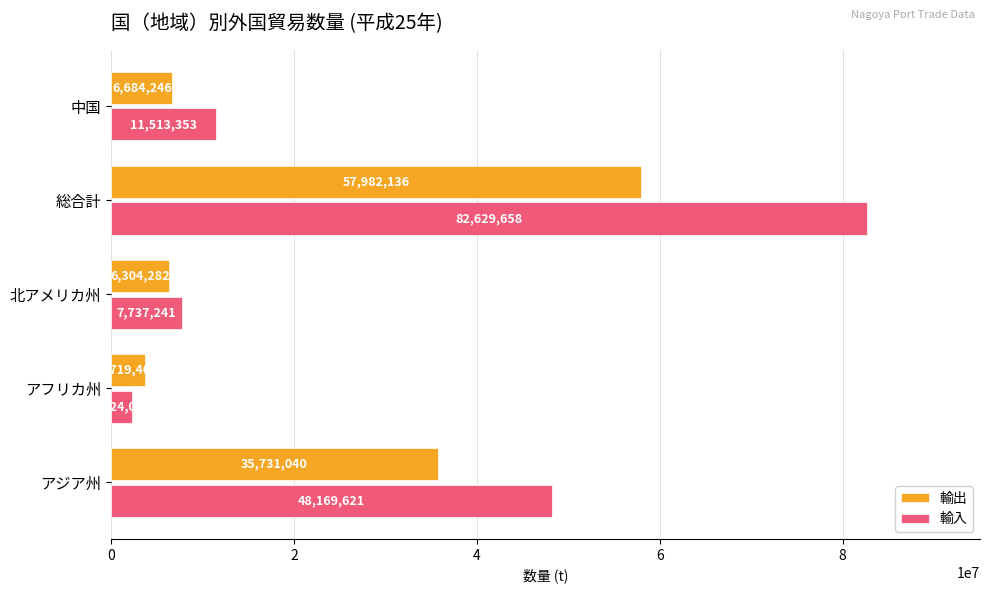

What is the difference between the maximum and minimum values in the 輸出 series?

54262728